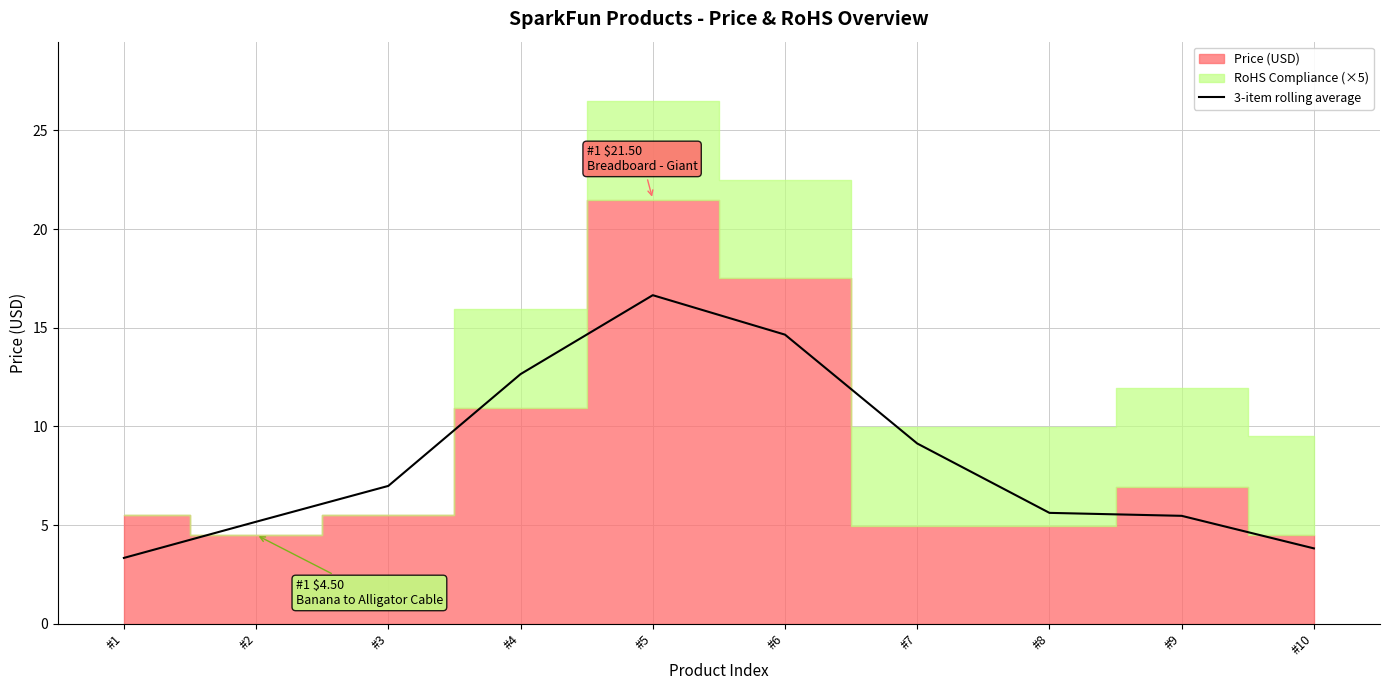

At which label is the value closest to 9?

#7